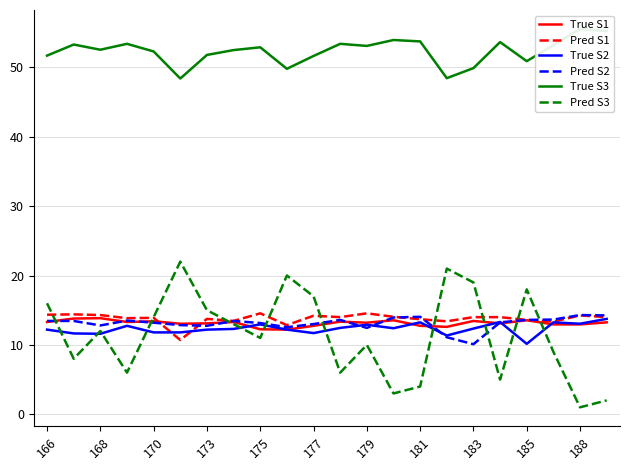

What is the average value of the True S3 series?

52.3